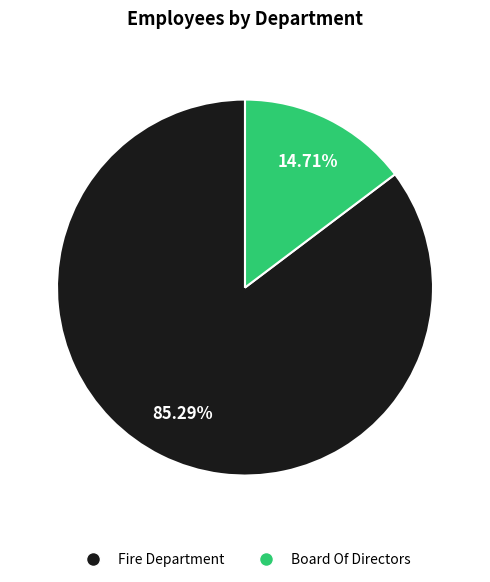

What is the total percentage of Fire Department and Board Of Directors?

100.0%